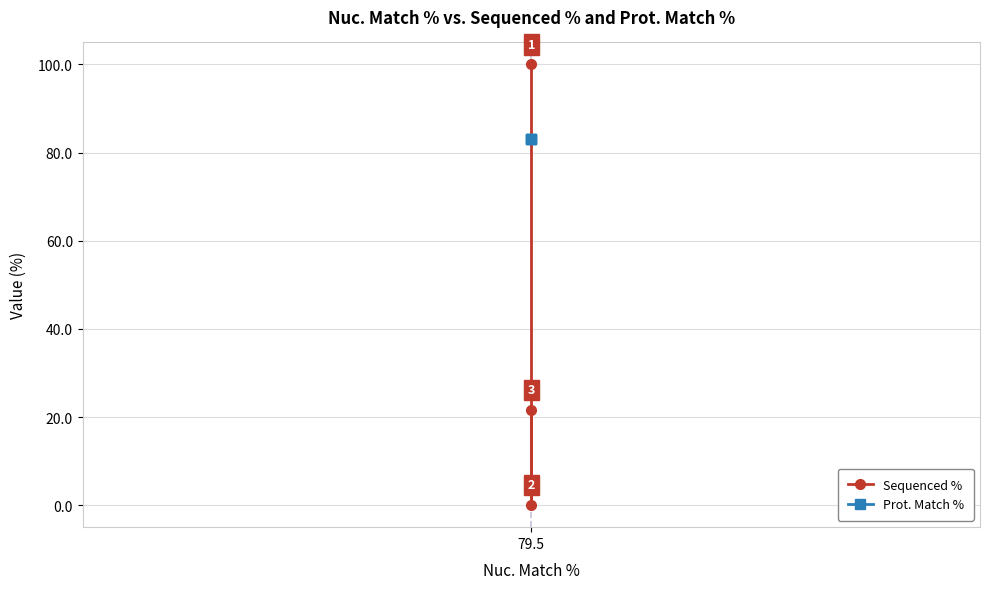

Rank the series at 1 from highest to lowest value.

Prot. Match %, Sequenced %